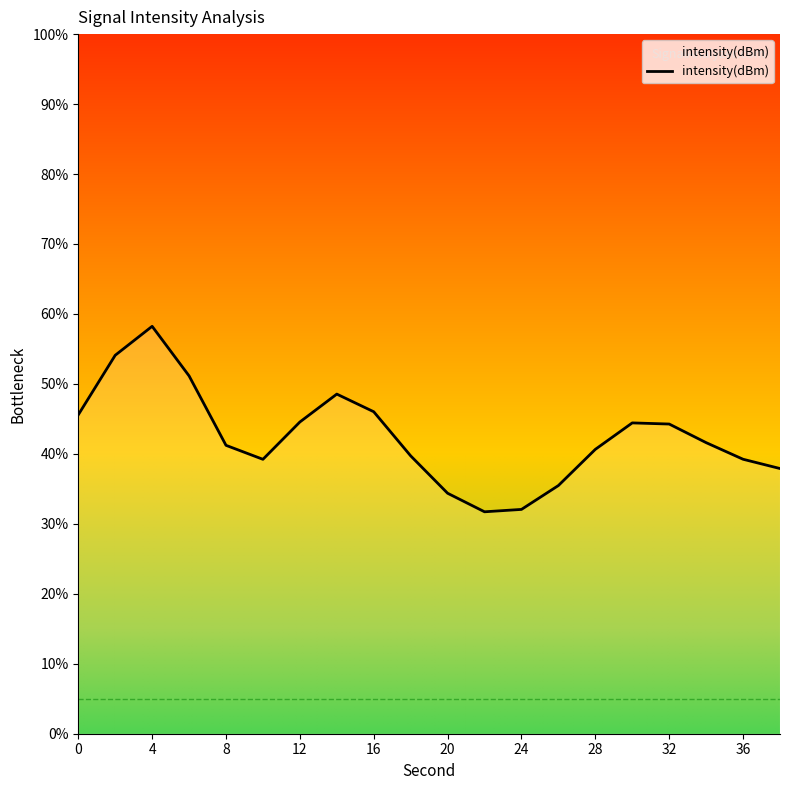

What is the greatest value displayed?

58.2